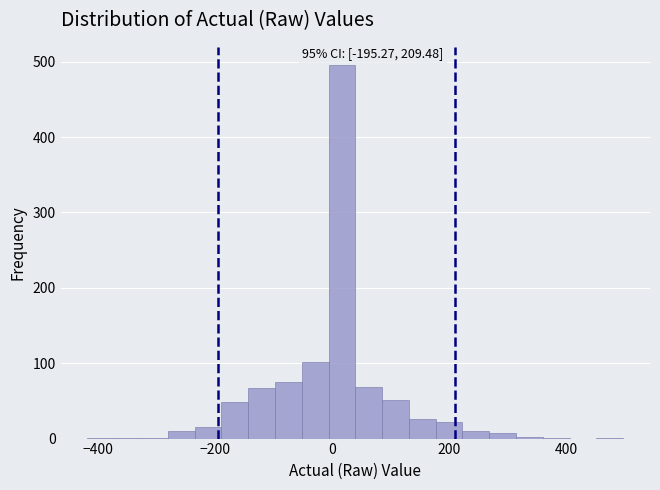

Around what value on the x-axis is the tallest bar? Give the approximate position of its centre, as read against the axis.

20